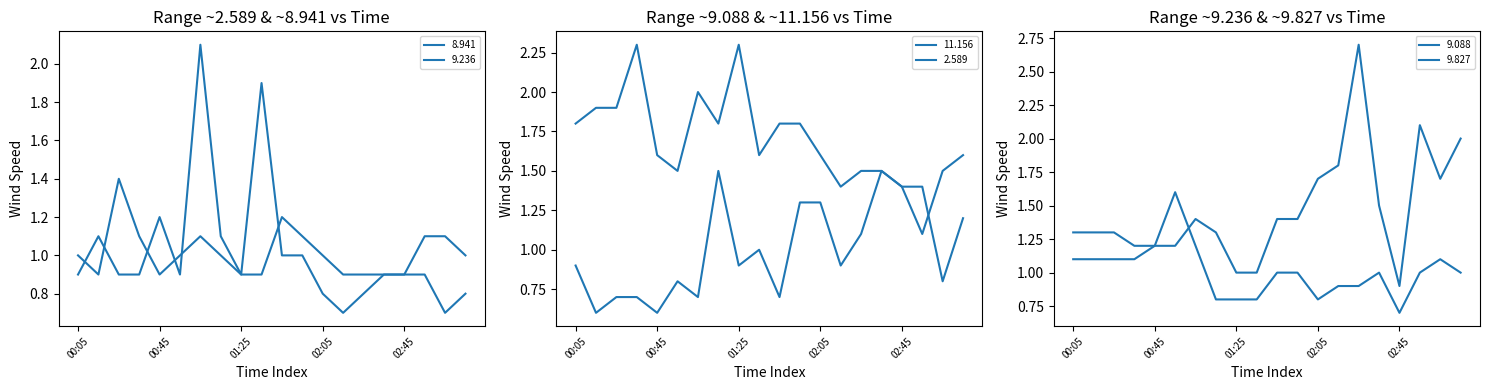

At how many categories does at least one series exceed 1?

20